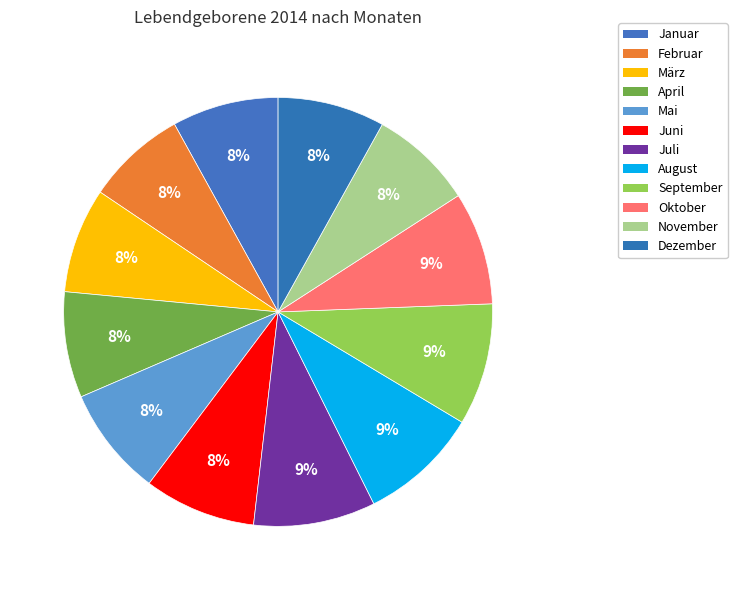

To the nearest percent, what is the combined percentage of März and November?

16%